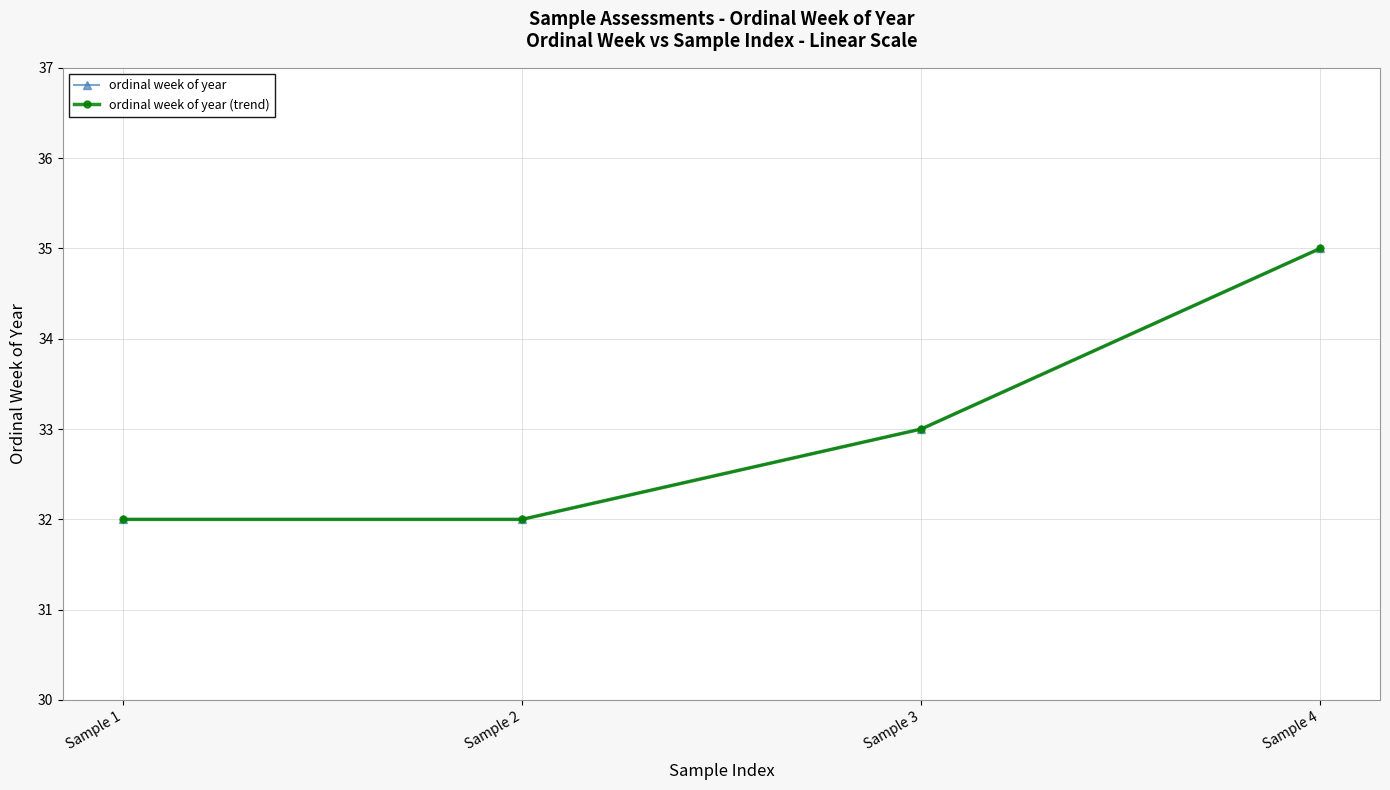

Between Sample 2 and Sample 1, which is larger?

Sample 2